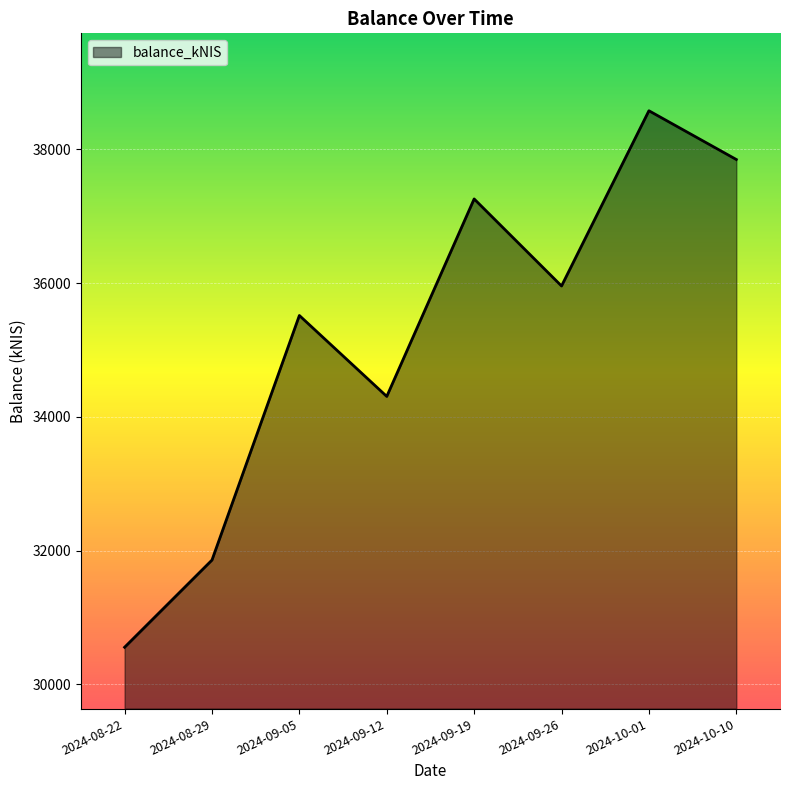

Reading left to right, extract all data points from this chart.

30555.6	31859.0	35514.9	34305.1	37257.1	35955.9	38575.4	37846.7